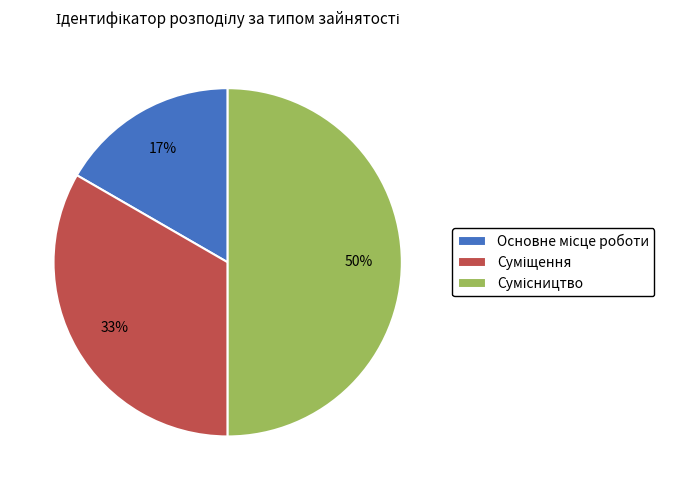

To the nearest percent, what is the average slice percentage?

33%